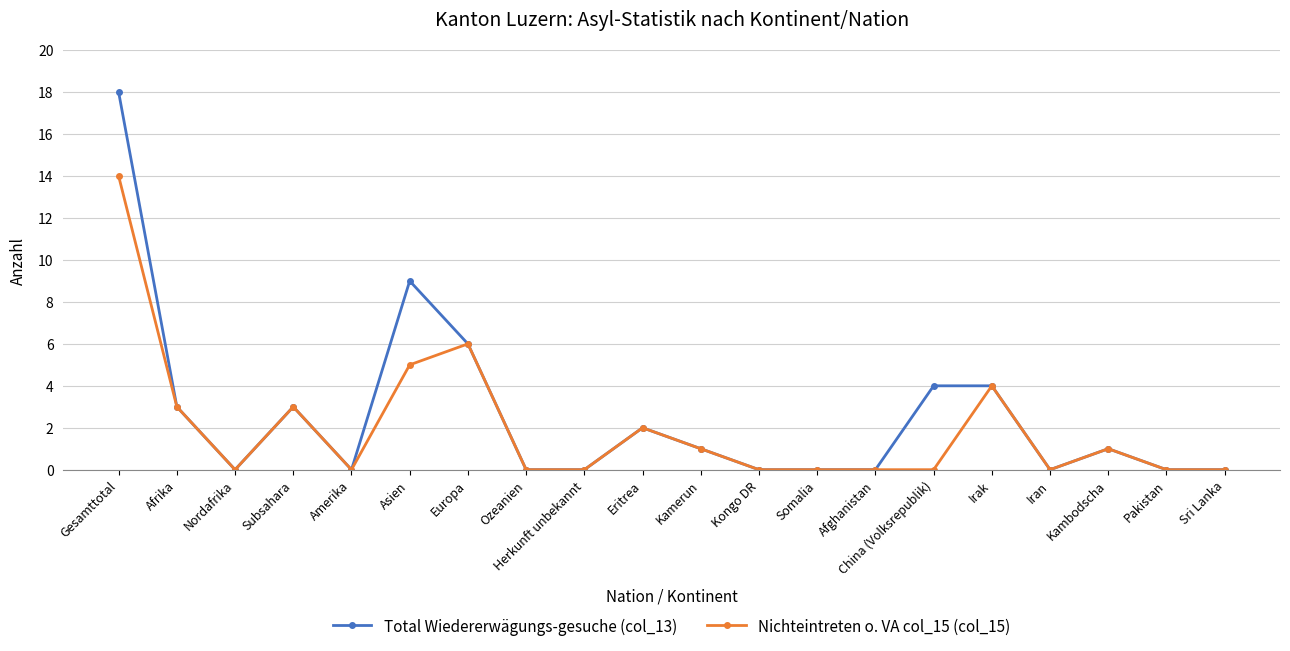

What is the sum of all Total Wiedererwägungs-gesuche (col_13) values?

51